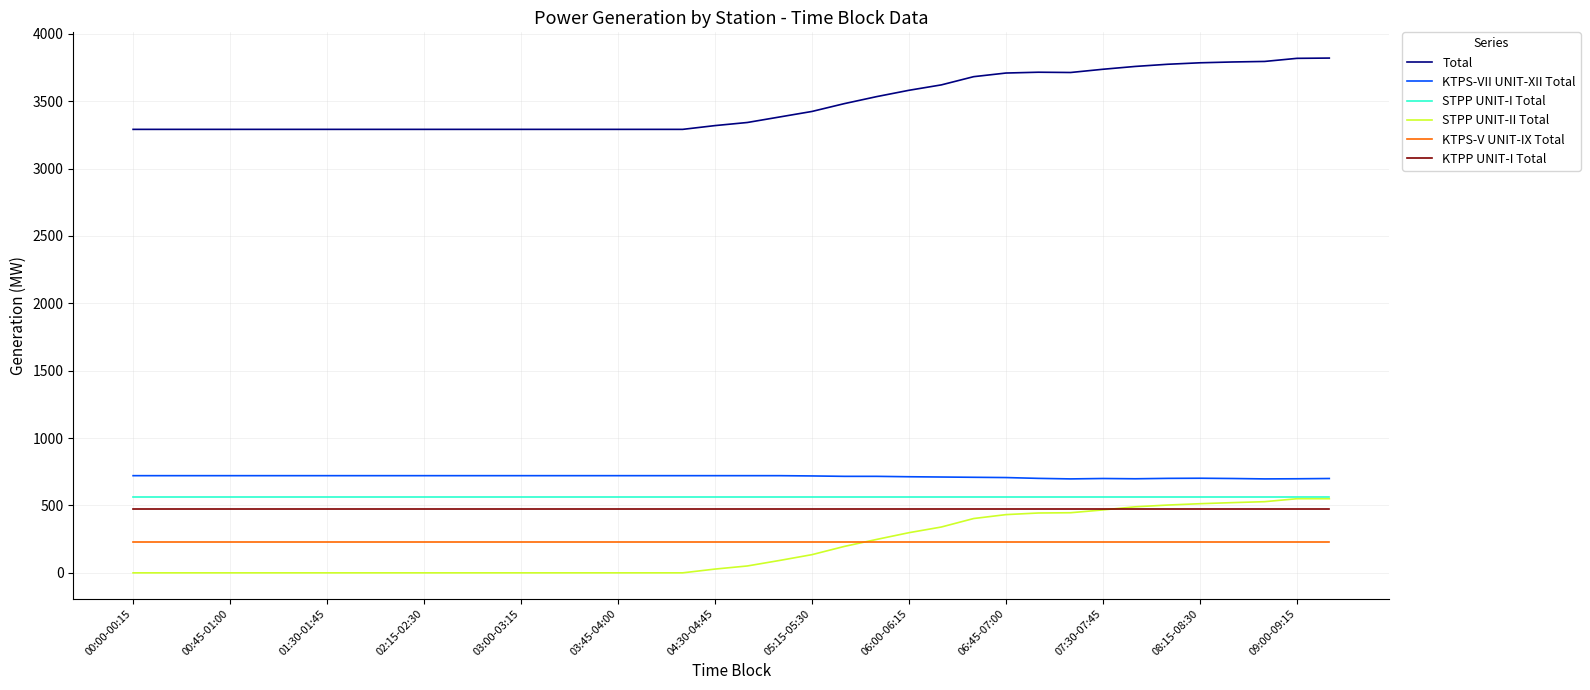

What is the highest value of the KTPS-V UNIT-IX Total series?

231.0